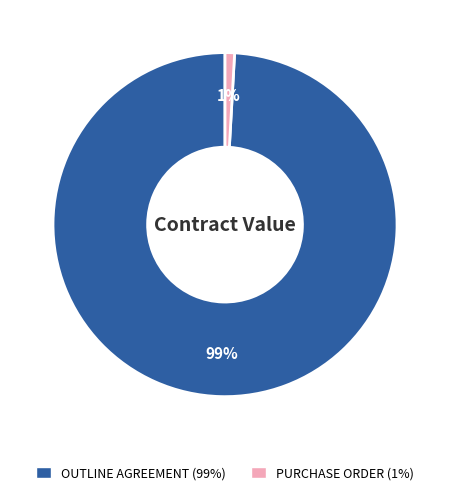

Is it true that OUTLINE AGREEMENT is 99% of the pie?

True